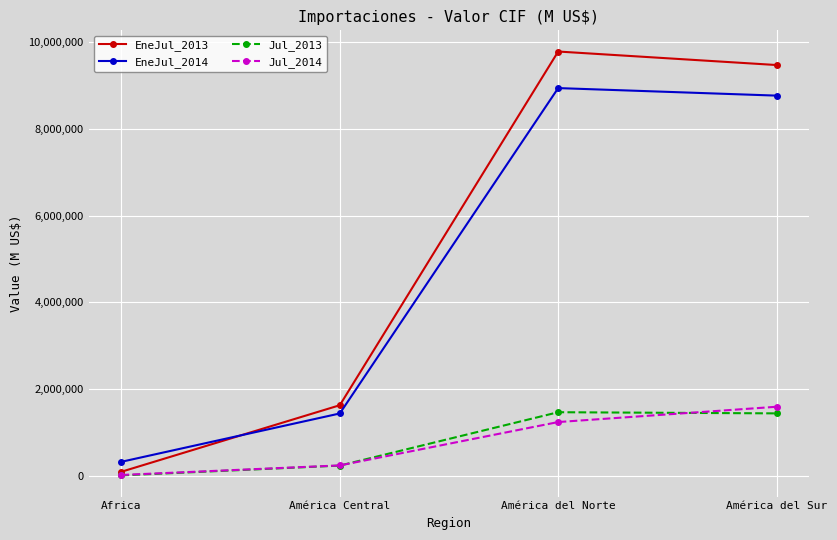

What position from the left is Africa?

1